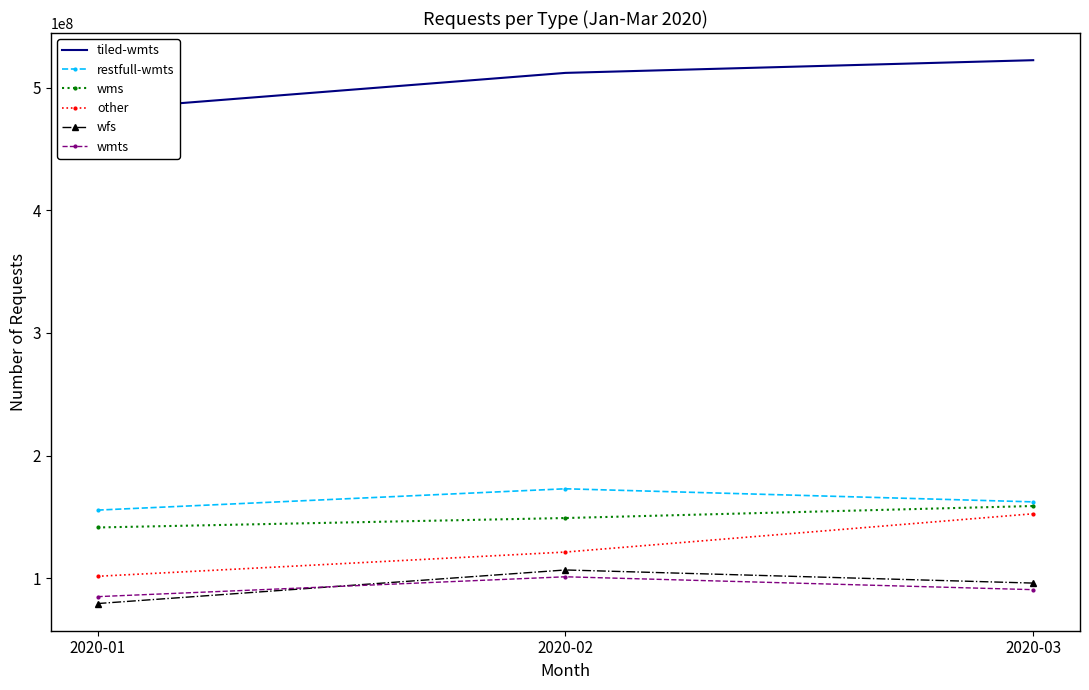

List the labels in order of tiled-wmts value, smallest first.

2020-01, 2020-02, 2020-03